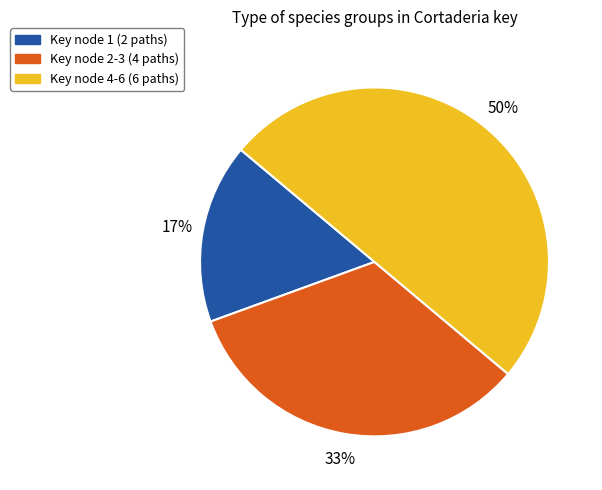

Does Key node 1 (2 paths) account for over 50% of the chart?

No